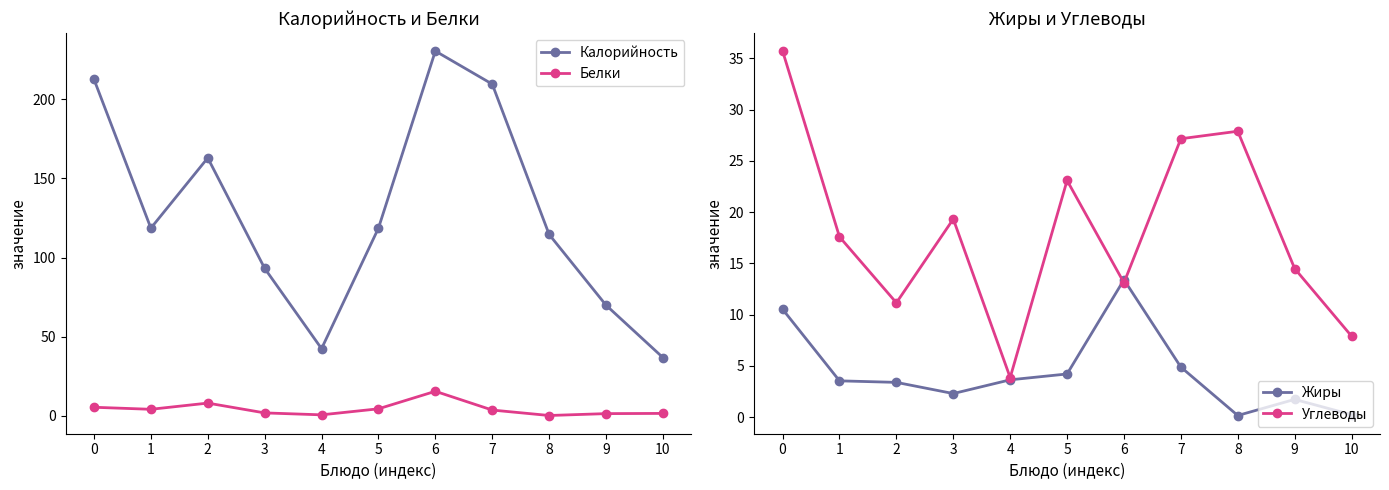

List the series in order of their peak value, lowest first.

Жиры, Белки, Углеводы, Калорийность